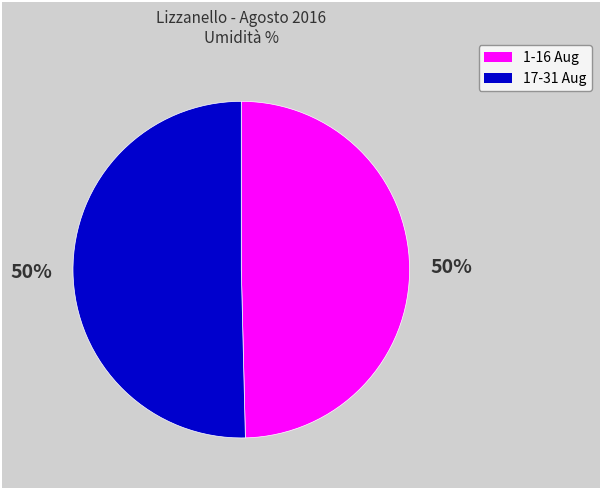

To the nearest percent, what is the average slice percentage?

50%